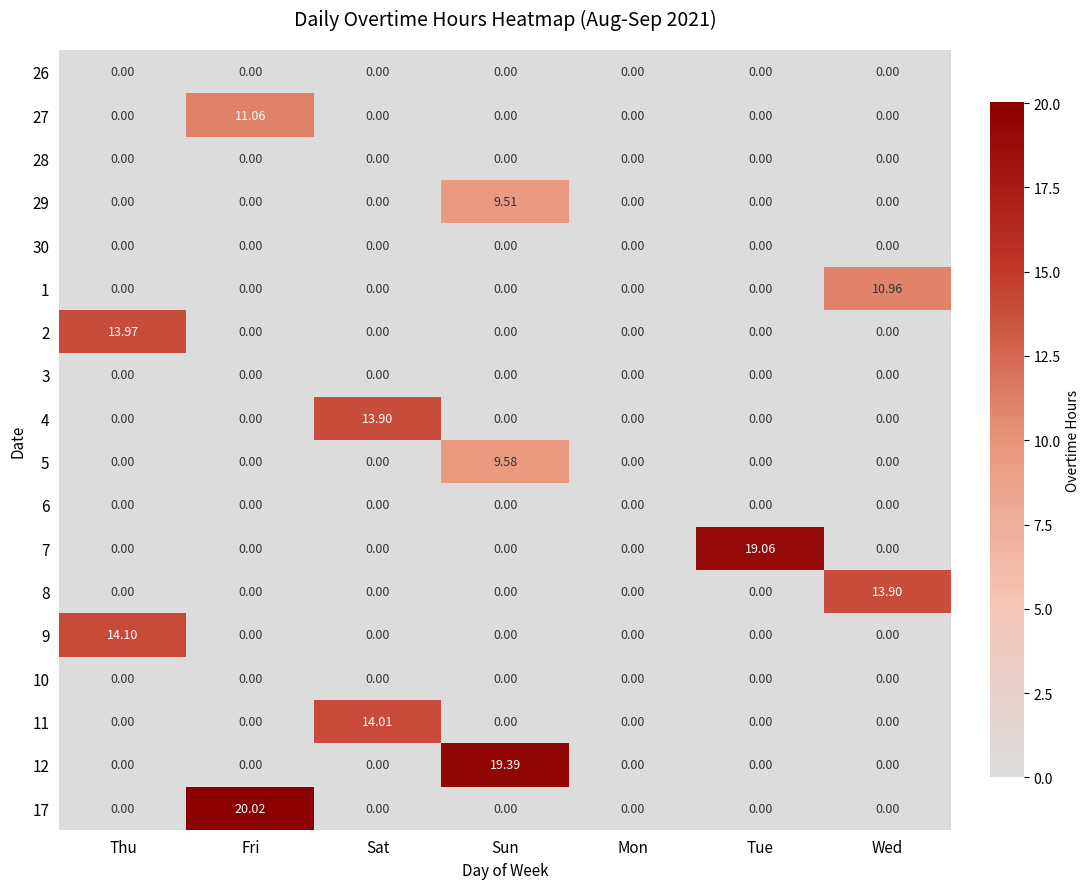

At which category is the sum across all series the highest?

Sun